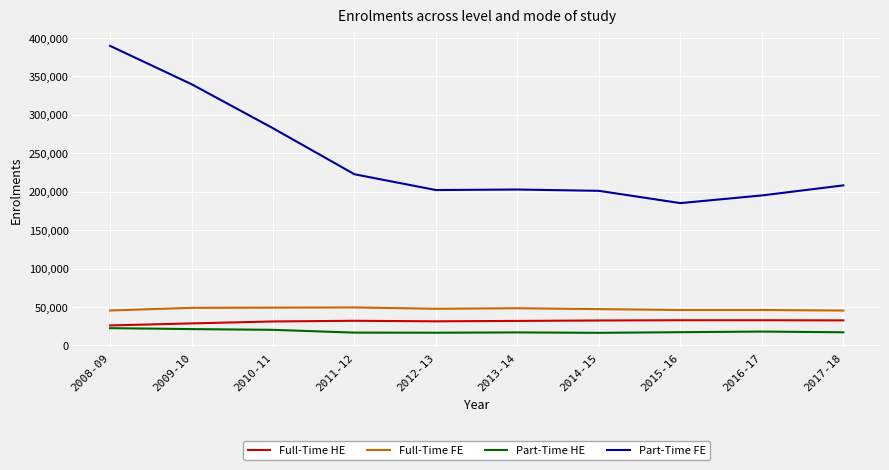

The value of Full-Time FE at 2014-15 is 47181. True or false?

True